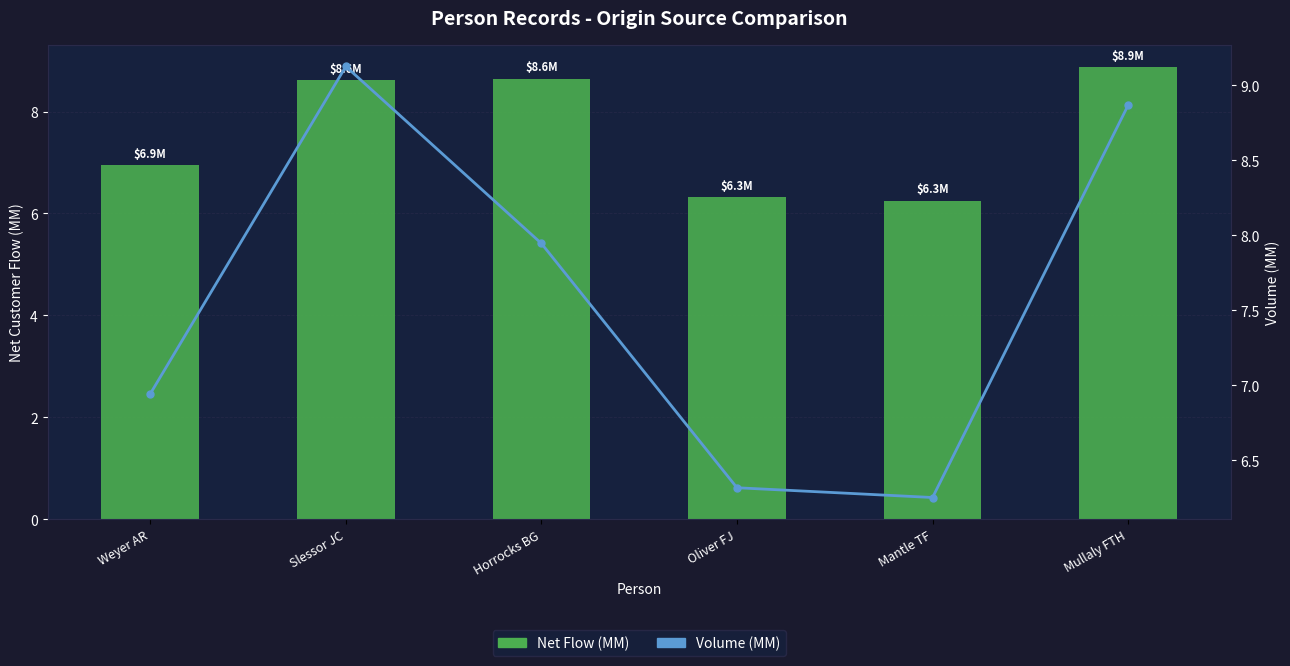

List the series in order of their peak value, lowest first.

Net Flow (MM), Volume (MM)